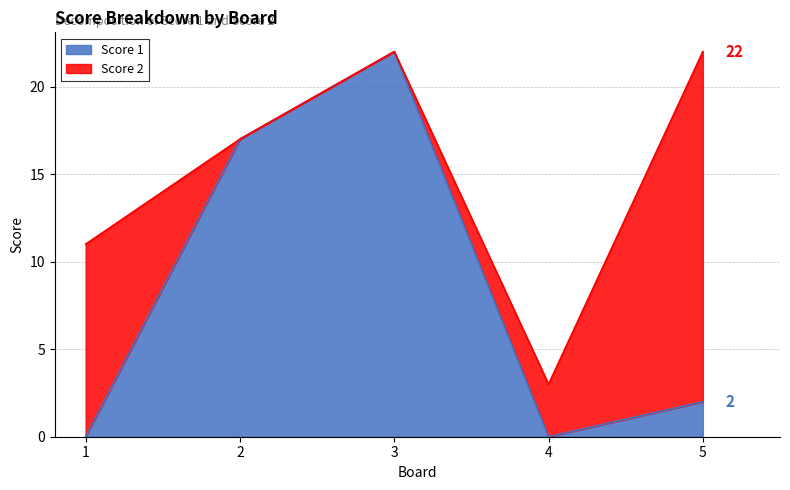

How many points are higher than both their immediate neighbors (excluding endpoints)?

1